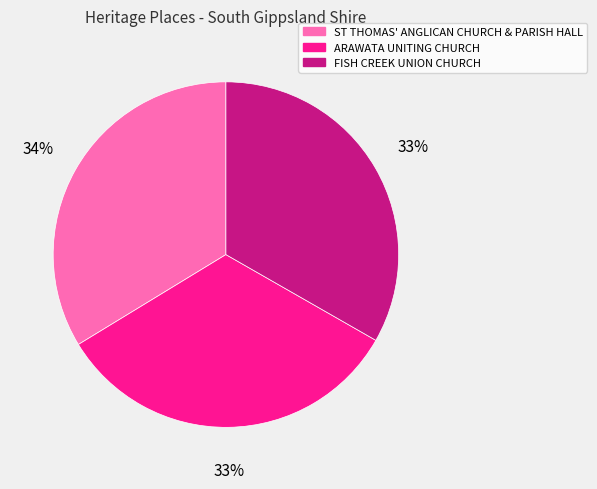

To the nearest percent, what percentage of the pie is ST THOMAS' ANGLICAN CHURCH & PARISH HALL?

34%